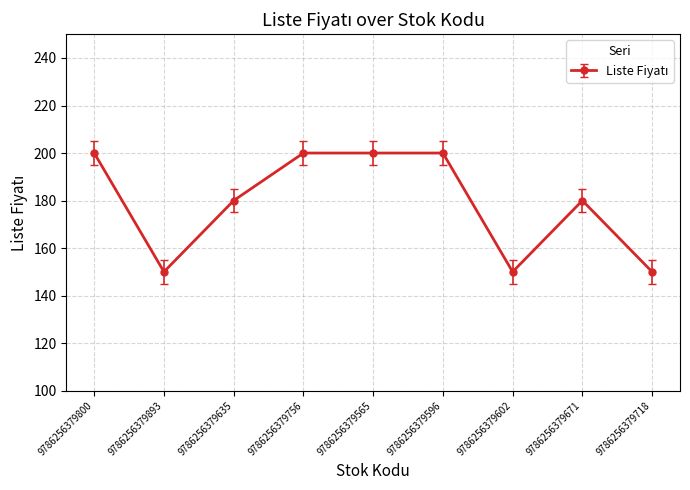

What is the greatest value displayed?

200